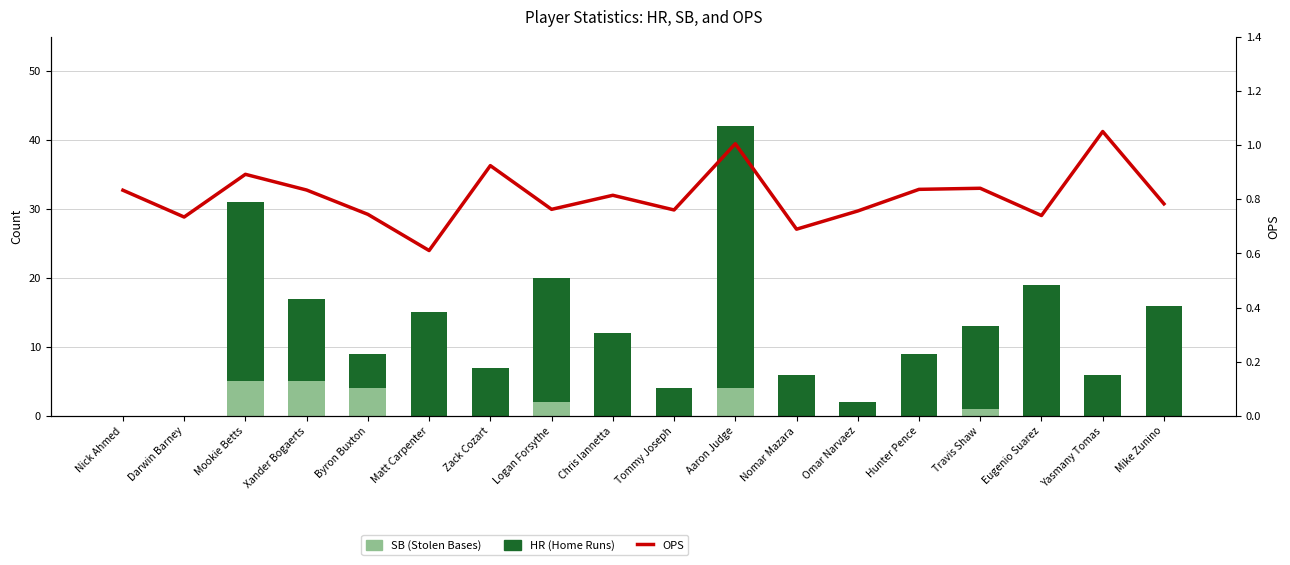

The value of HR (Home Runs) at Mike Zunino is 4.2. True or false?

False